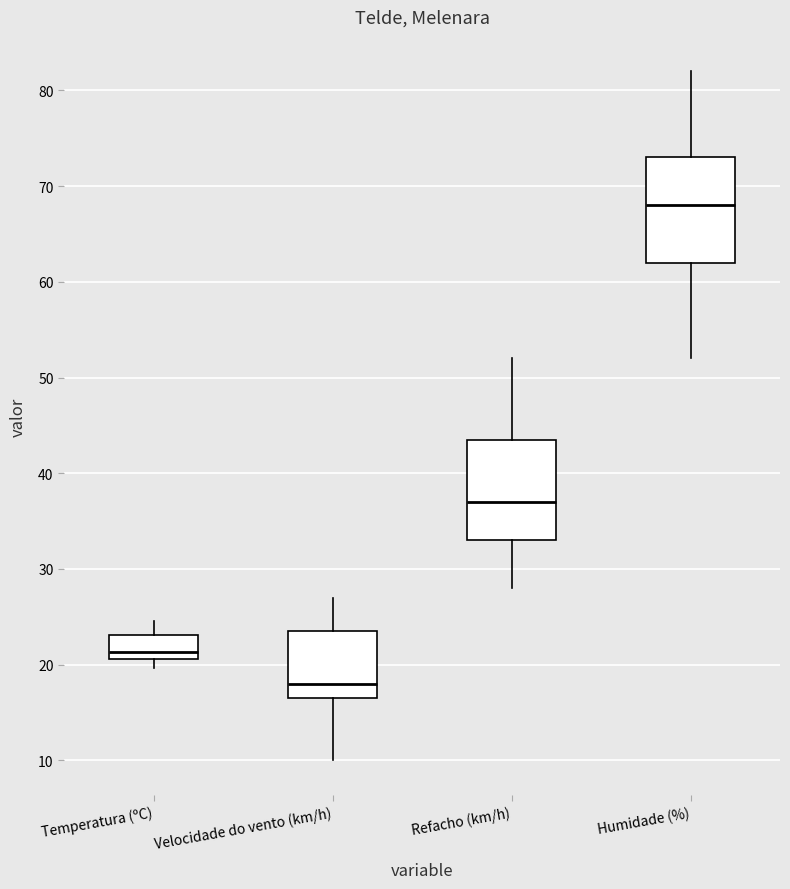

Reading left to right, read every box against the y-axis: the position of its median line, the range the box covers, and the ends of its whiskers. The values are not printed on the chart, so give them approximately, as read against the axis.

Temperatura (ºC): median 21 (just above the box's lower edge), box 21 to 23, whiskers 20 to 25
Velocidade do vento (km/h): median 18, box 17 to 24, whiskers 10 to 27
Refacho (km/h): median 37, box 33 to 44, whiskers 28 to 52
Humidade (%): median 68, box 62 to 73, whiskers 52 to 82